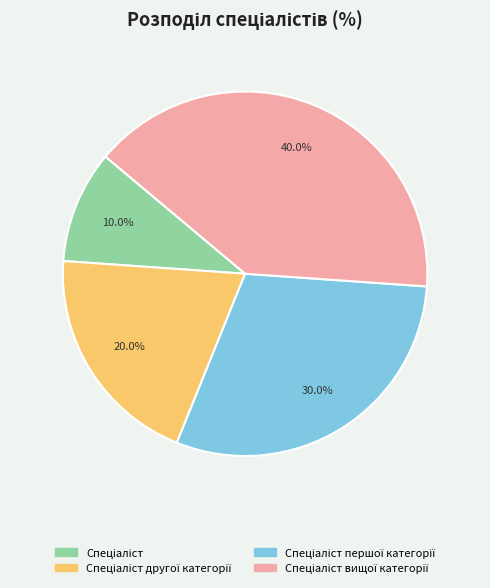

Is there any slice that represents more than half of the pie?

No